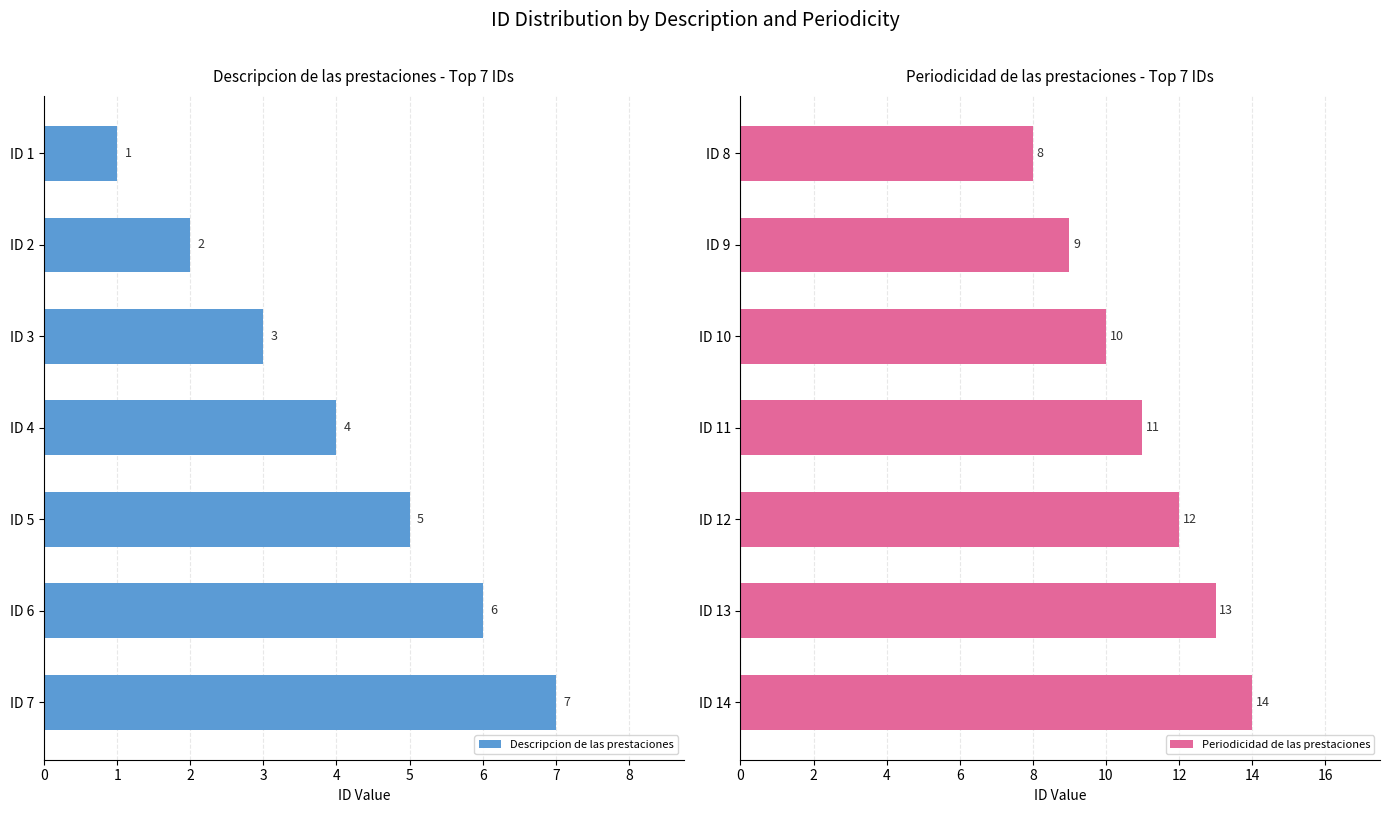

What is the maximum value shown in the chart?

14